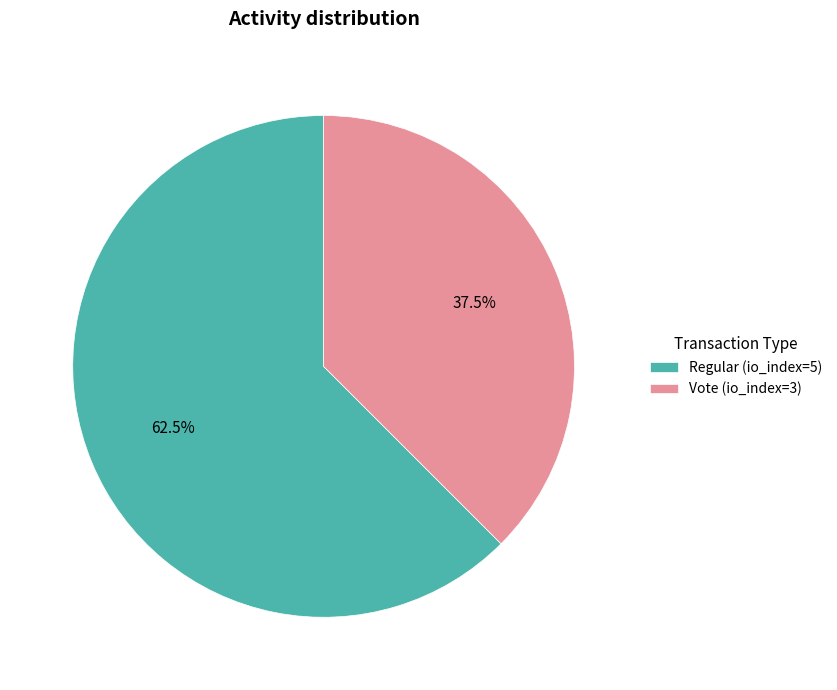

Count the number of slices in the pie.

2